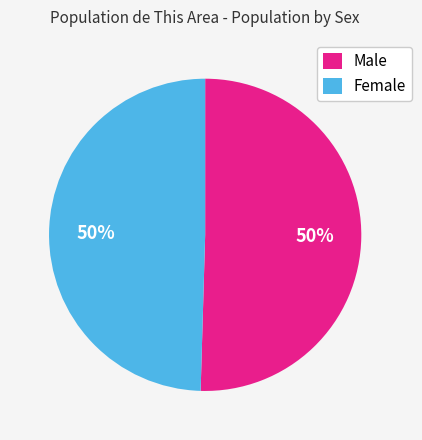

To the nearest percent, what percentage of the pie is Male?

50%